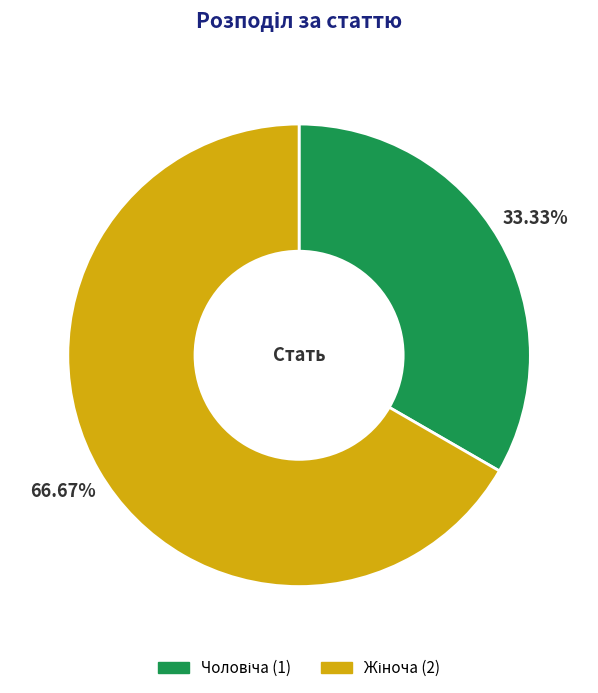

Is there any slice that represents more than half of the pie?

Yes